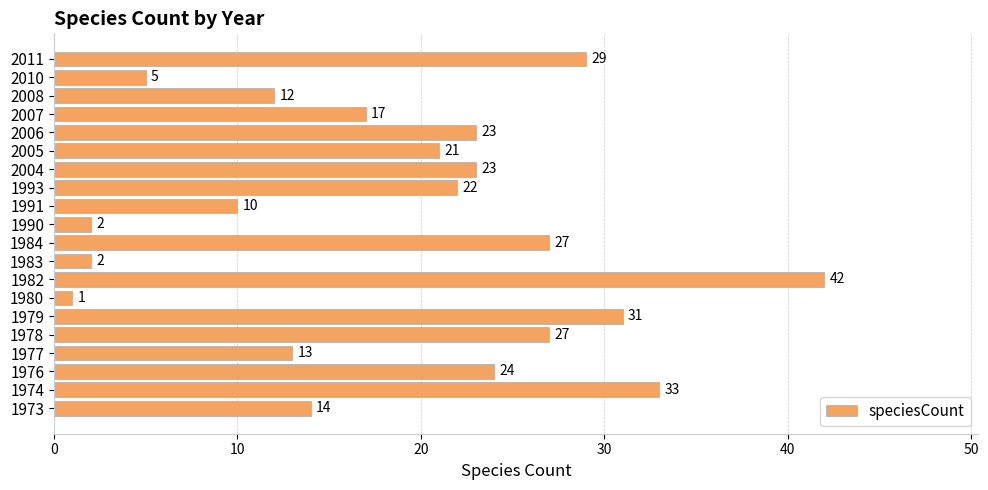

What is the difference between the second highest and second lowest values?

31